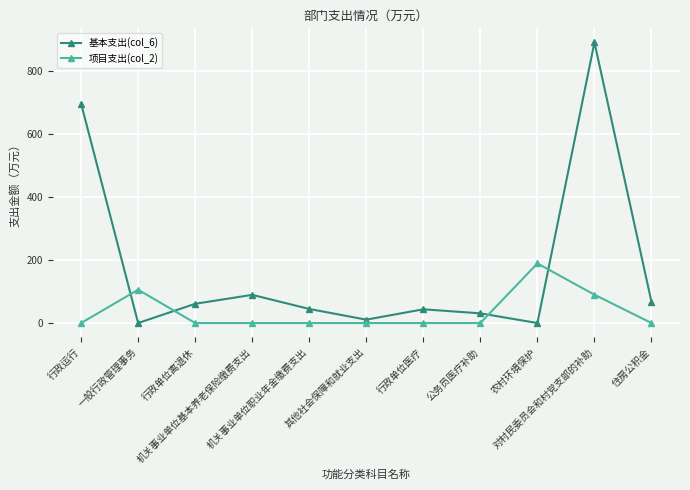

The value of 基本支出(col_6) at 公务员医疗补助 is 30.8. True or false?

True